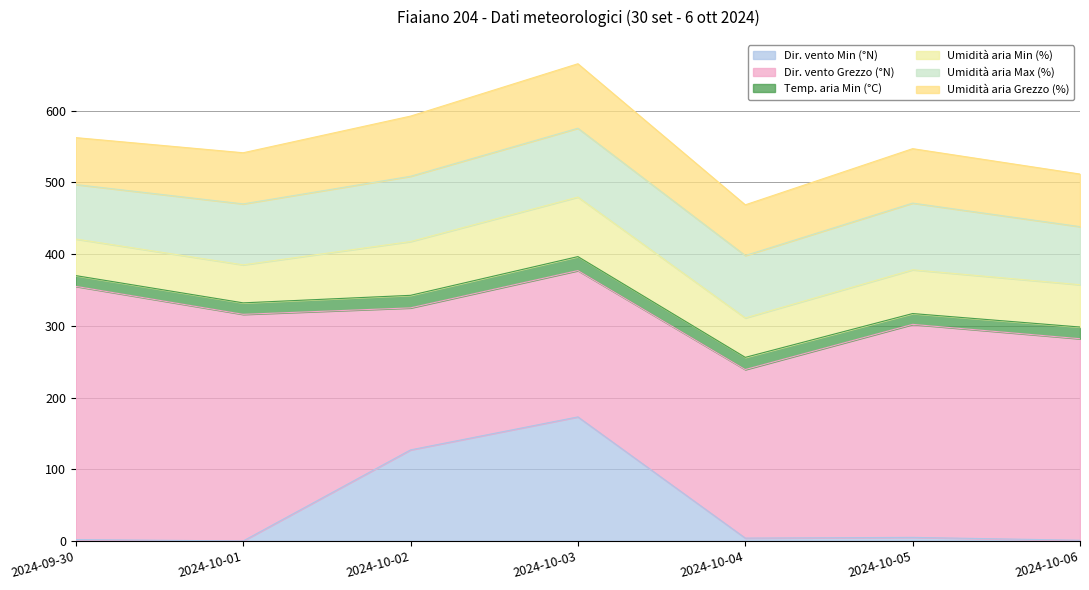

In Dir. vento Grezzo (°N), how many points are higher than both neighbors (excluding endpoints)?

1